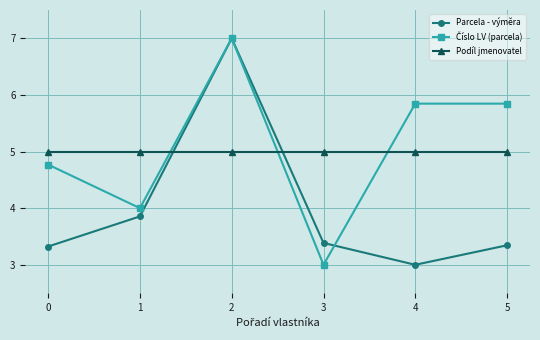

What is the value of the Parcela - výměra point at the 3rd from the left?

7.0